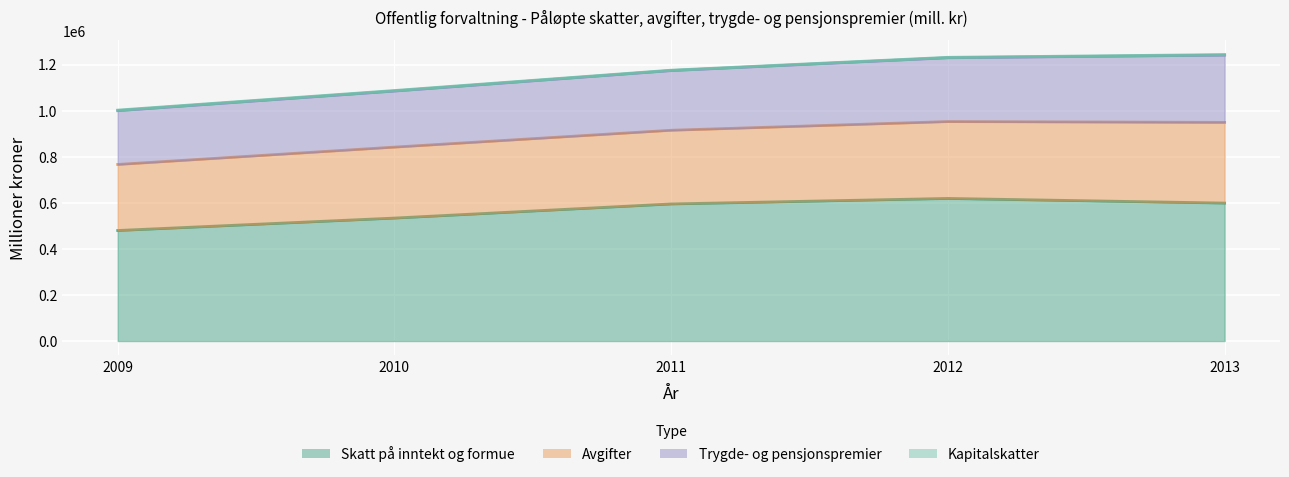

What is the maximum value for Trygde- og pensjonspremier?

292024